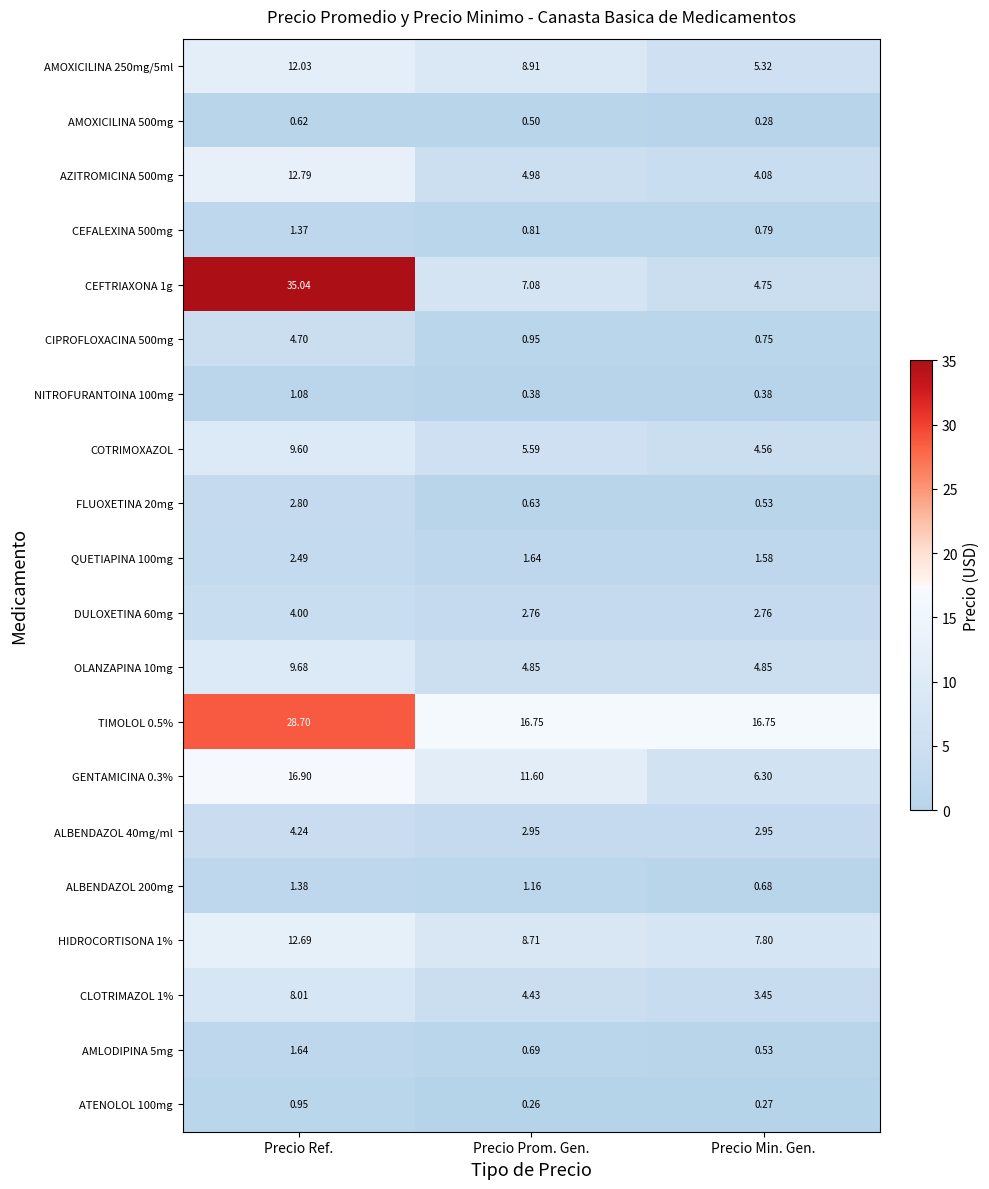

At which label does AMLODIPINA 5mg reach its peak?

Precio Ref.